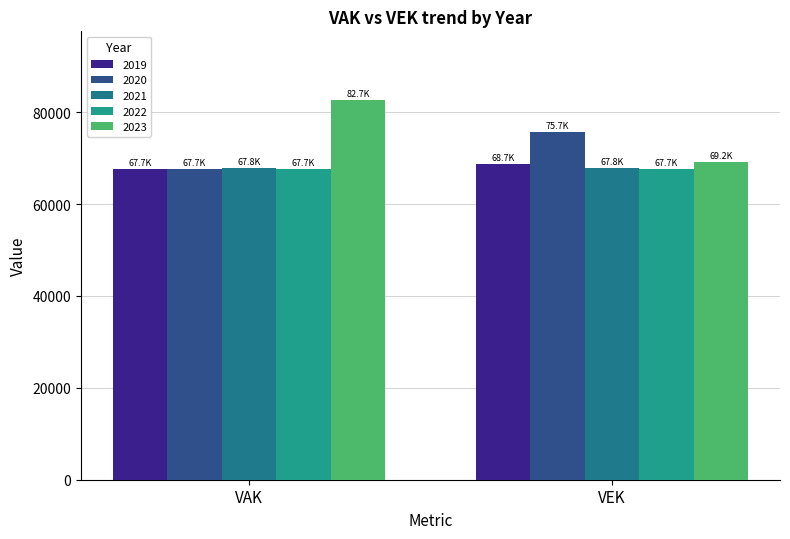

What is the label of the 1st bar from the left?

VAK